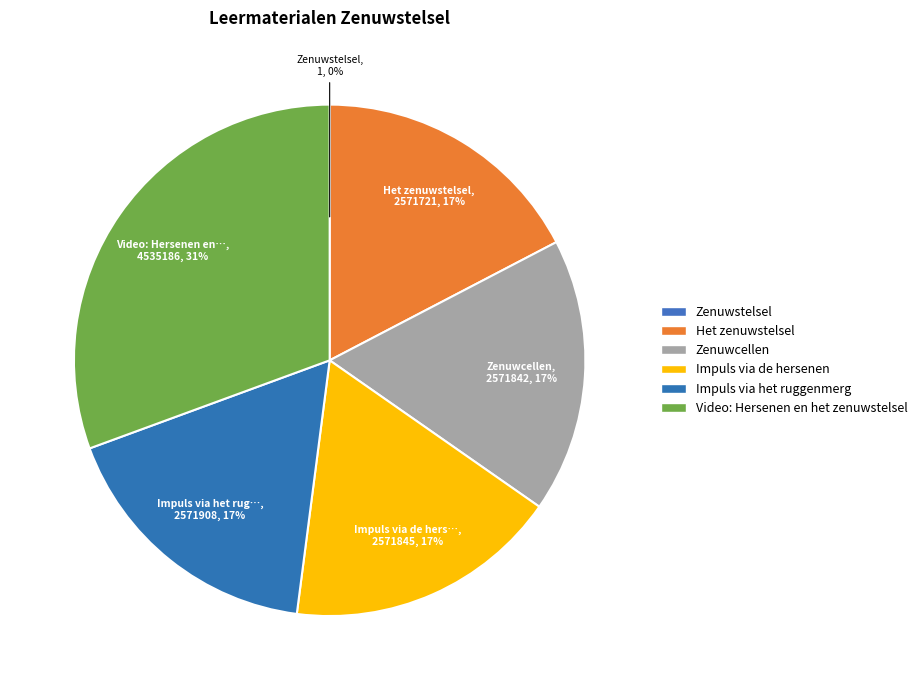

How many segments does this pie chart have?

6